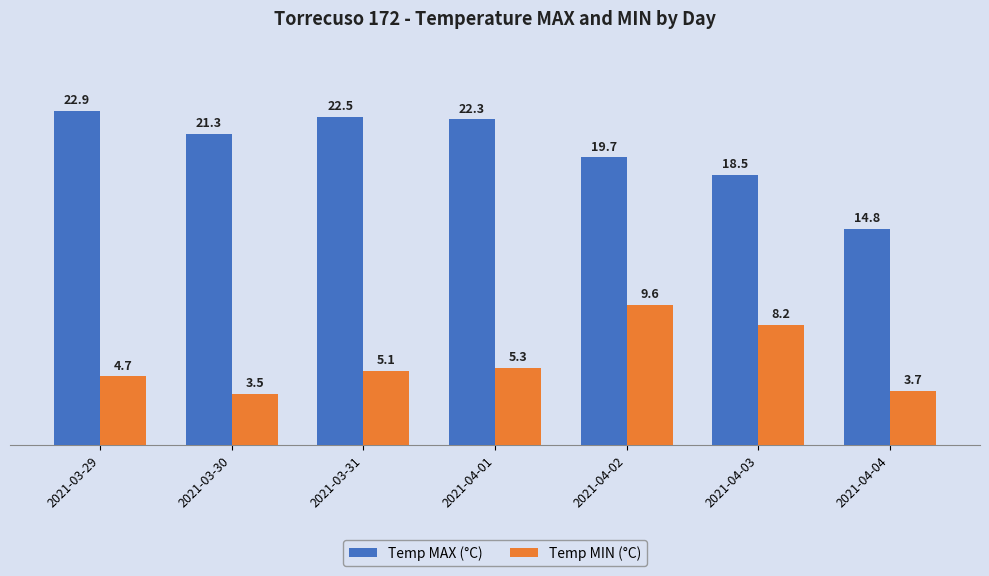

What is the maximum value shown in the chart?

22.9